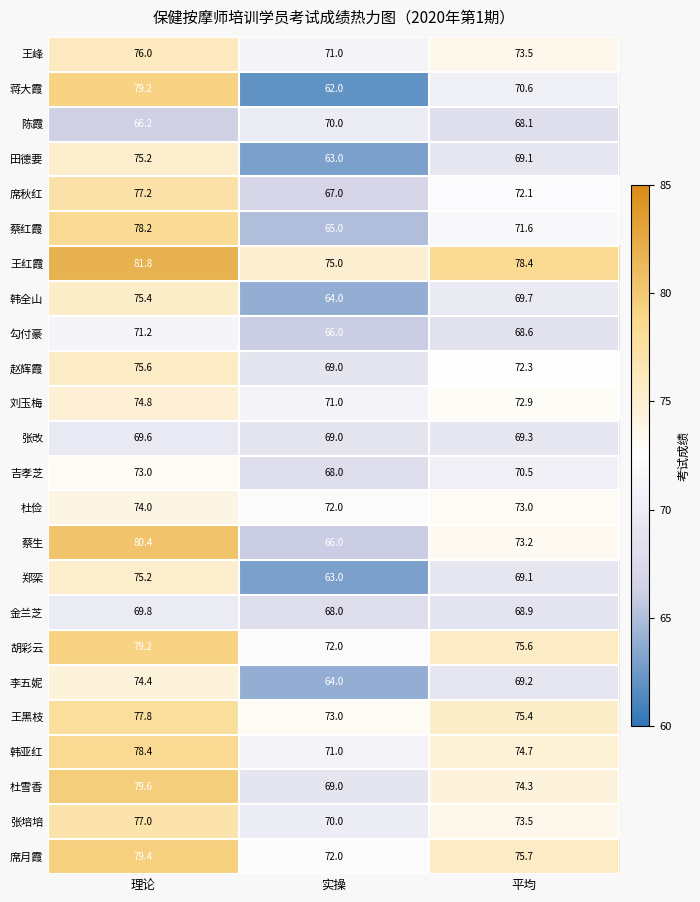

Rank the categories by 张培培 value from lowest to highest.

实操, 平均, 理论